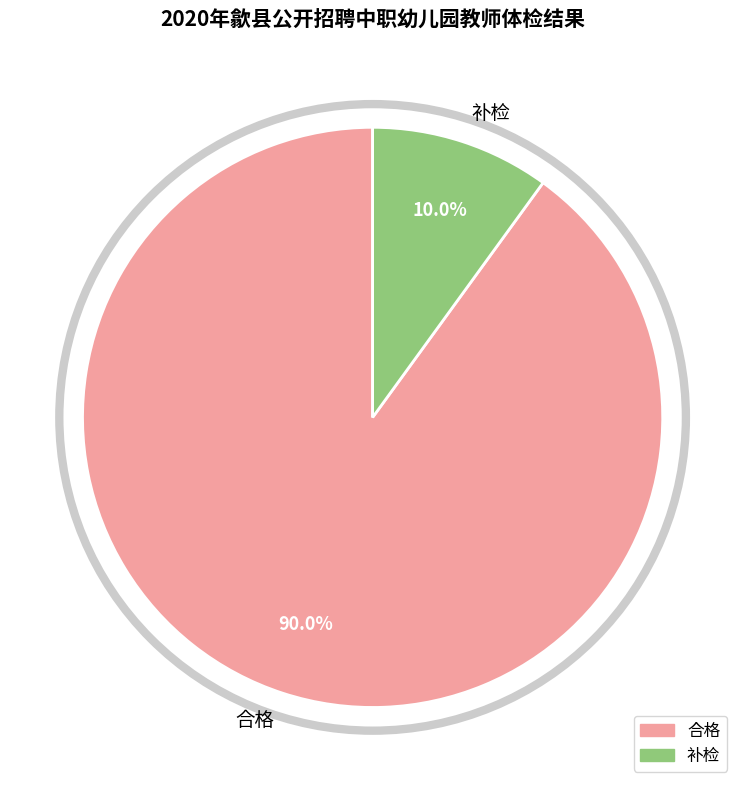

What is the total percentage of 补检 and 合格?

100.0%